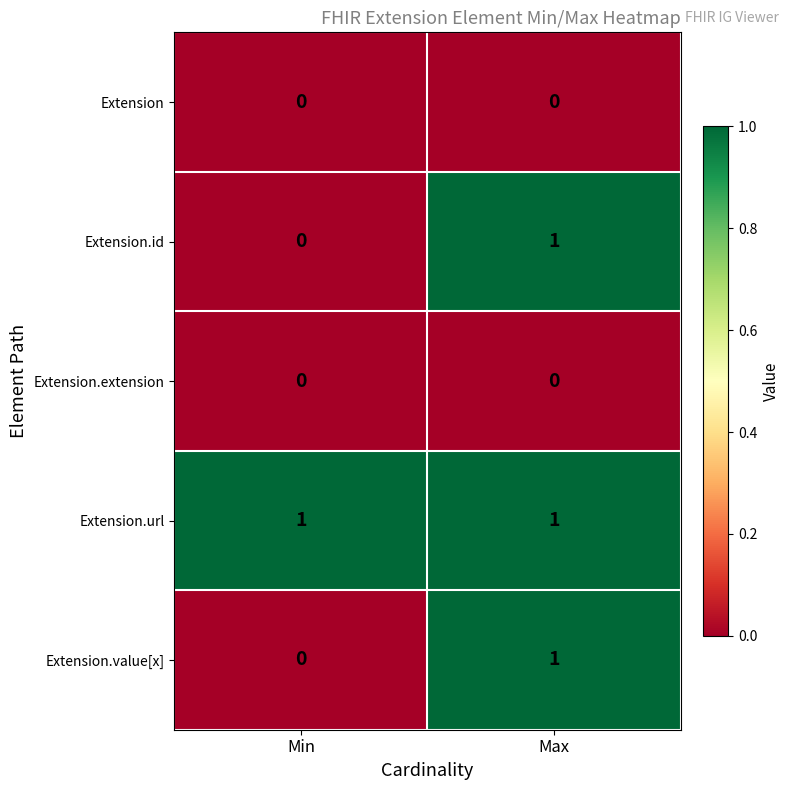

The value of Extension.id at Max is 2. True or false?

False